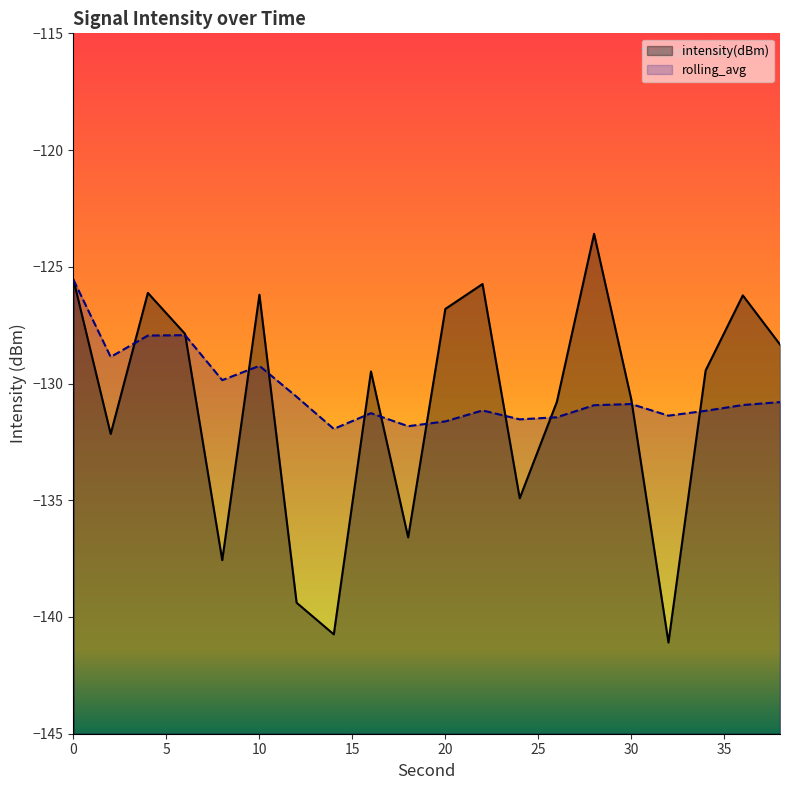

The value of intensity(dBm) at 36 is -73.4. True or false?

False